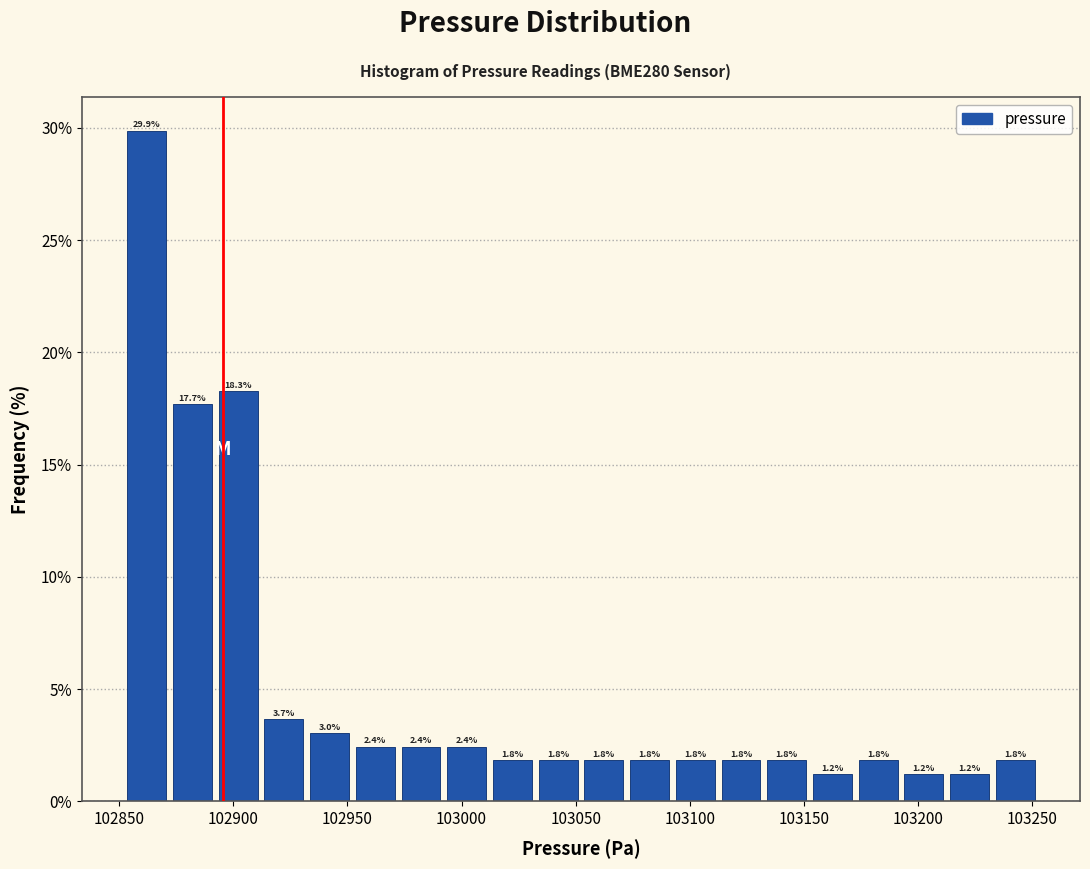

Over which range of the x-axis is the bar tallest?

102850 to 102870